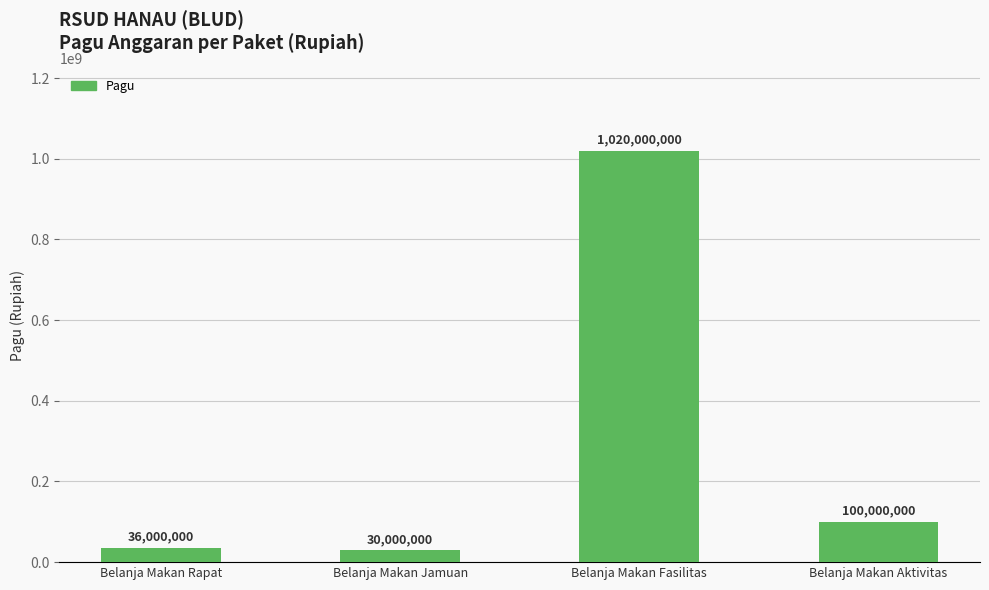

At which label is the value closest to 525000000?

Belanja Makan Aktivitas